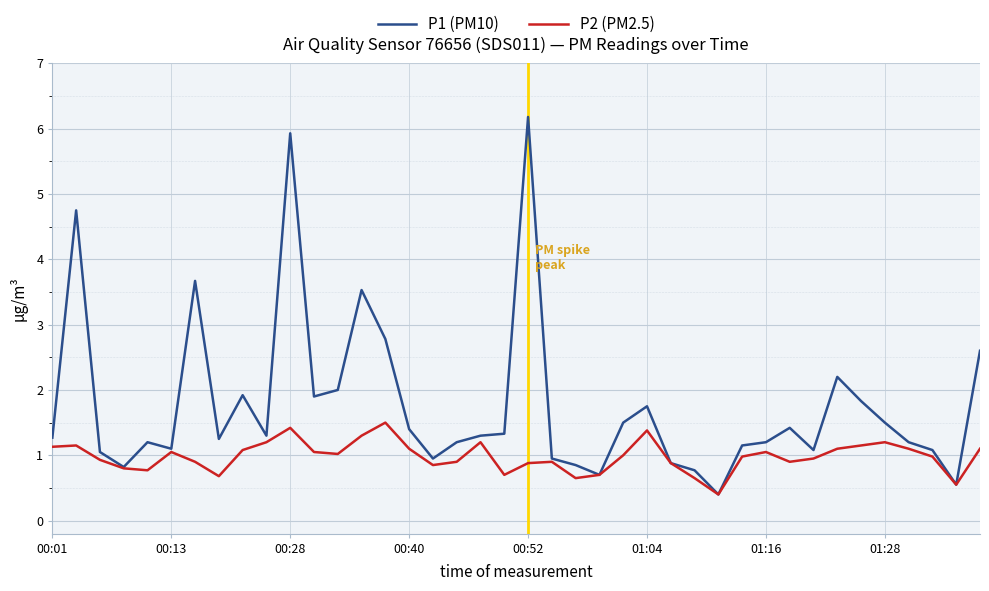

What is the lowest value of the P1 (PM10) series?

0.4